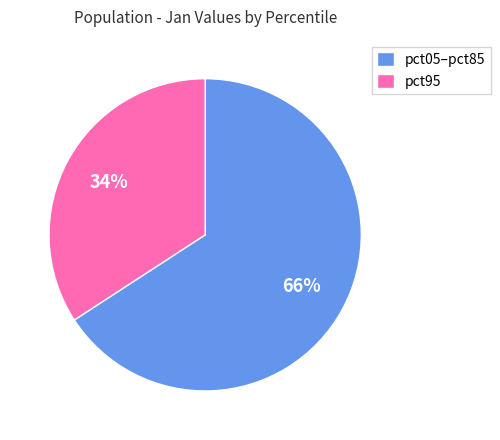

Which slice is the smallest?

pct95